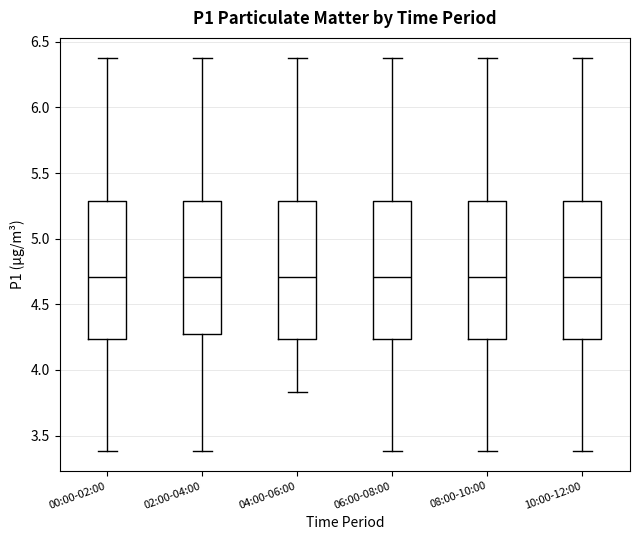

Reading left to right, transcribe this box plot: for each box, give where its median line is, the range the box spans, and where its two whiskers end, as read against the y-axis. The values are not printed on the chart, so give them approximately, as read against the axis.

00:00-02:00: median 4.70, box 4.25 to 5.30, whiskers 3.40 to 6.40
02:00-04:00: median 4.70, box 4.25 to 5.30, whiskers 3.40 to 6.40
04:00-06:00: median 4.70, box 4.25 to 5.30, whiskers 3.85 to 6.40
06:00-08:00: median 4.70, box 4.25 to 5.30, whiskers 3.40 to 6.40
08:00-10:00: median 4.70, box 4.25 to 5.30, whiskers 3.40 to 6.40
10:00-12:00: median 4.70, box 4.25 to 5.30, whiskers 3.40 to 6.40